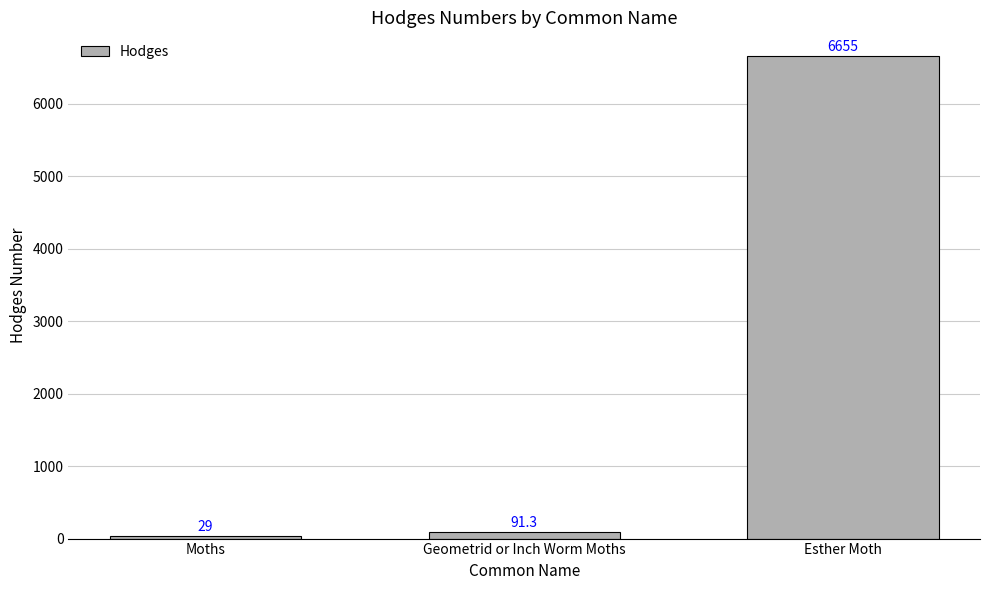

Is it true that the value at Geometrid or Inch Worm Moths is 91.3?

True